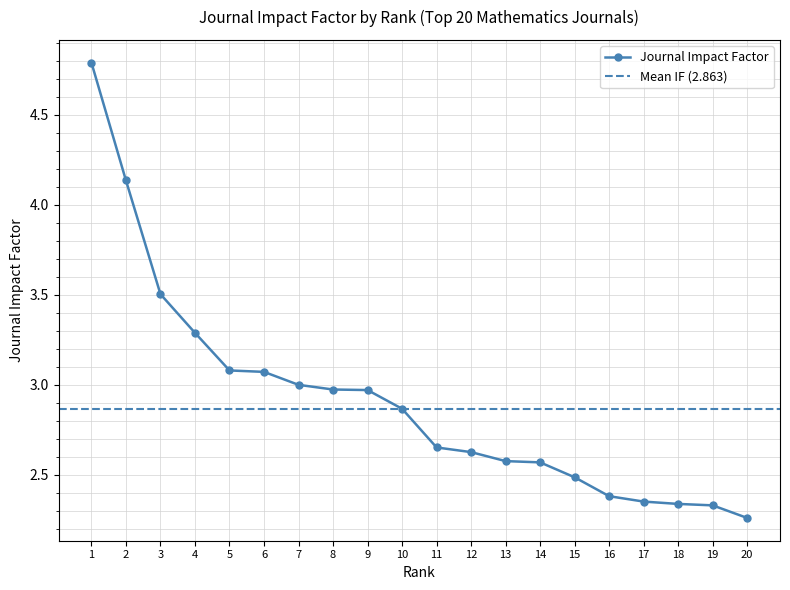

What is the difference between the values at 16 and 13?

0.2